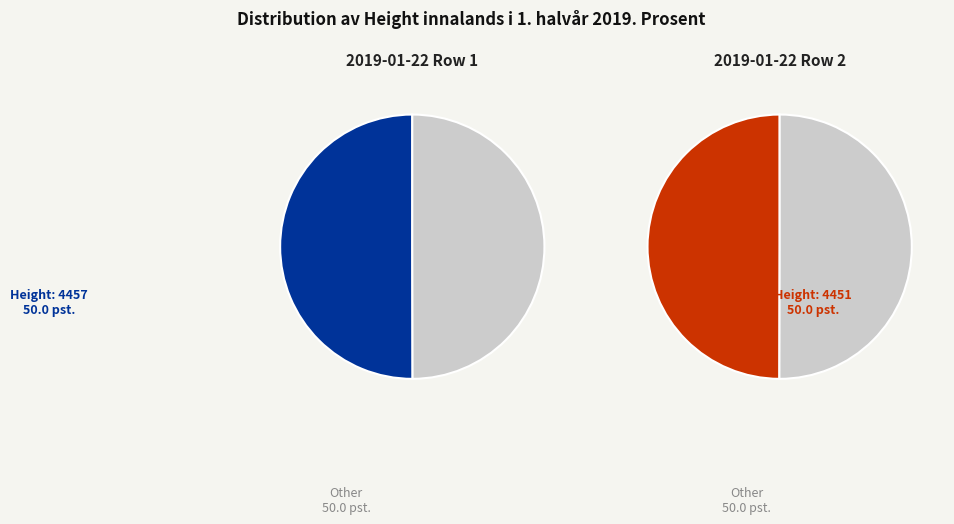

The Height: 4457 slice represents 62% of the pie. True or false?

False